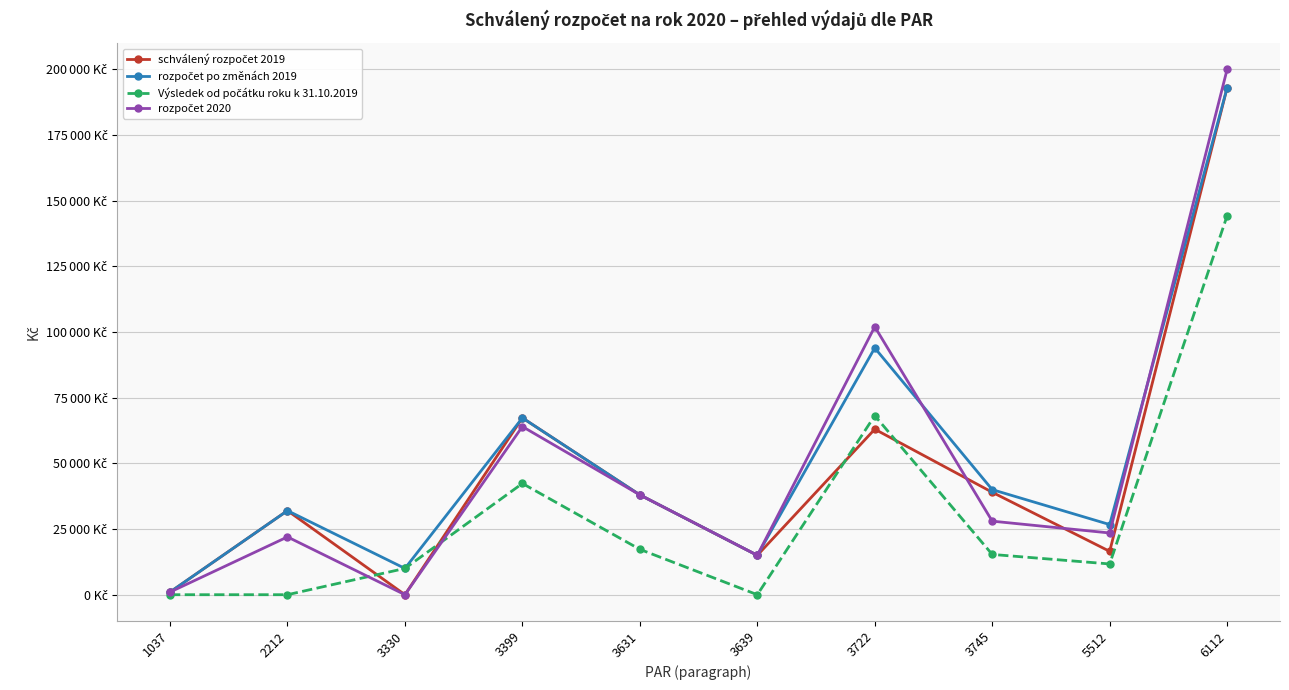

Which series has the largest total across all categories?

rozpočet po změnách 2019